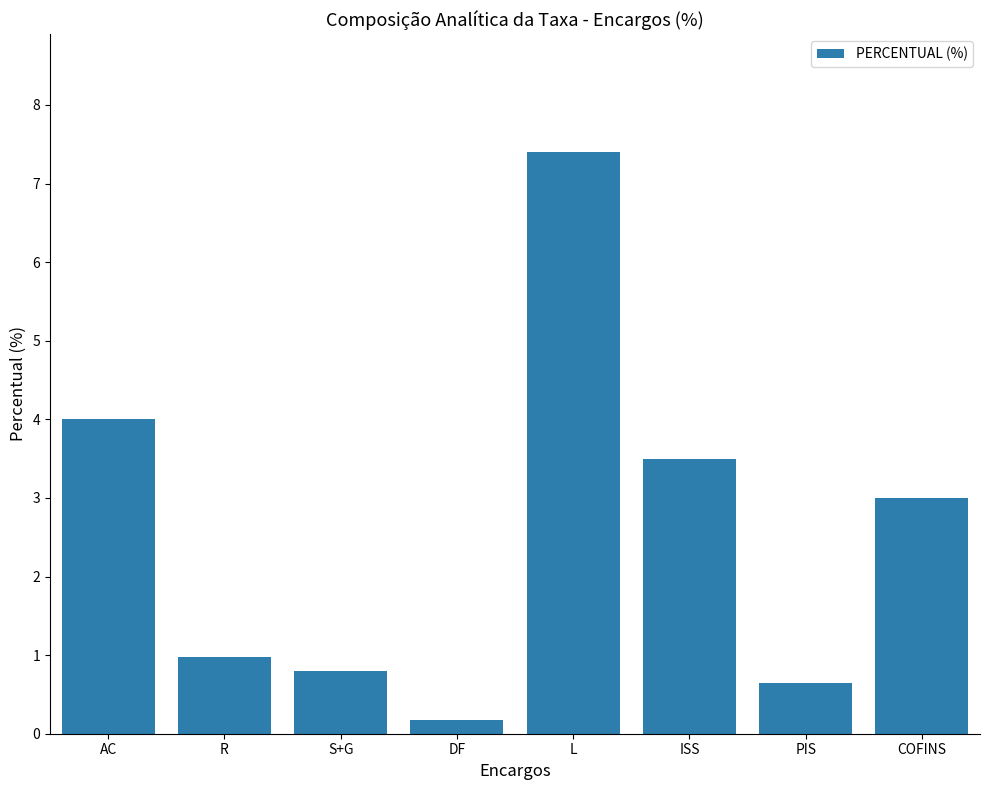

Which label corresponds to the largest value in the chart?

L